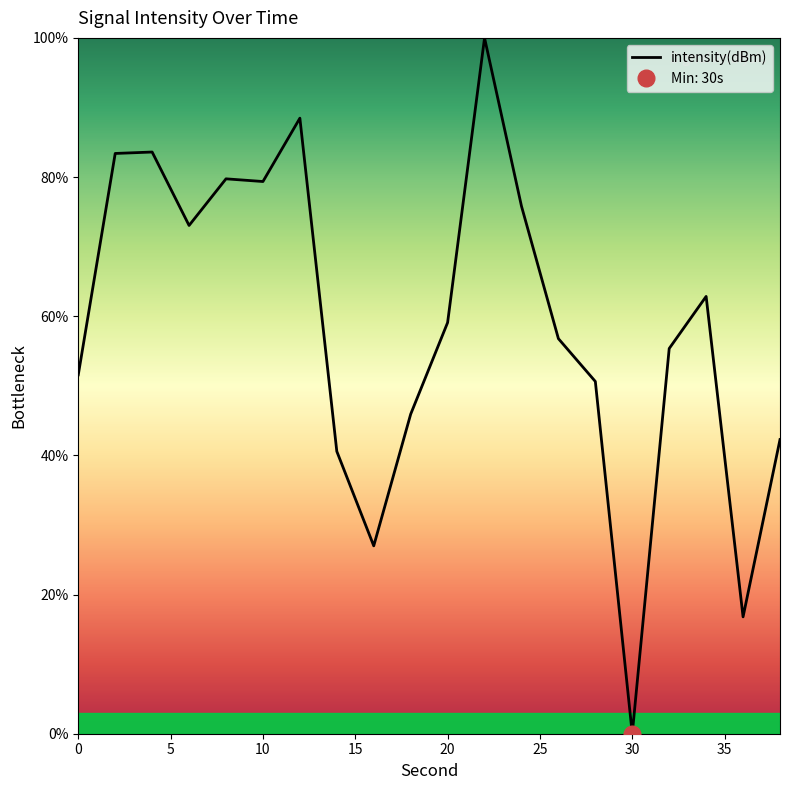

List the labels in order of value, smallest first.

30, 36, 16, 14, 38, 18, 28, 0, 32, 26, 20, 34, 6, 24, 10, 8, 2, 4, 12, 22